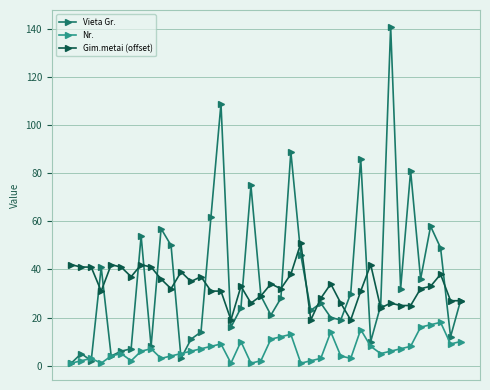

Which series has the largest range (max minus min)?

Vieta Gr.